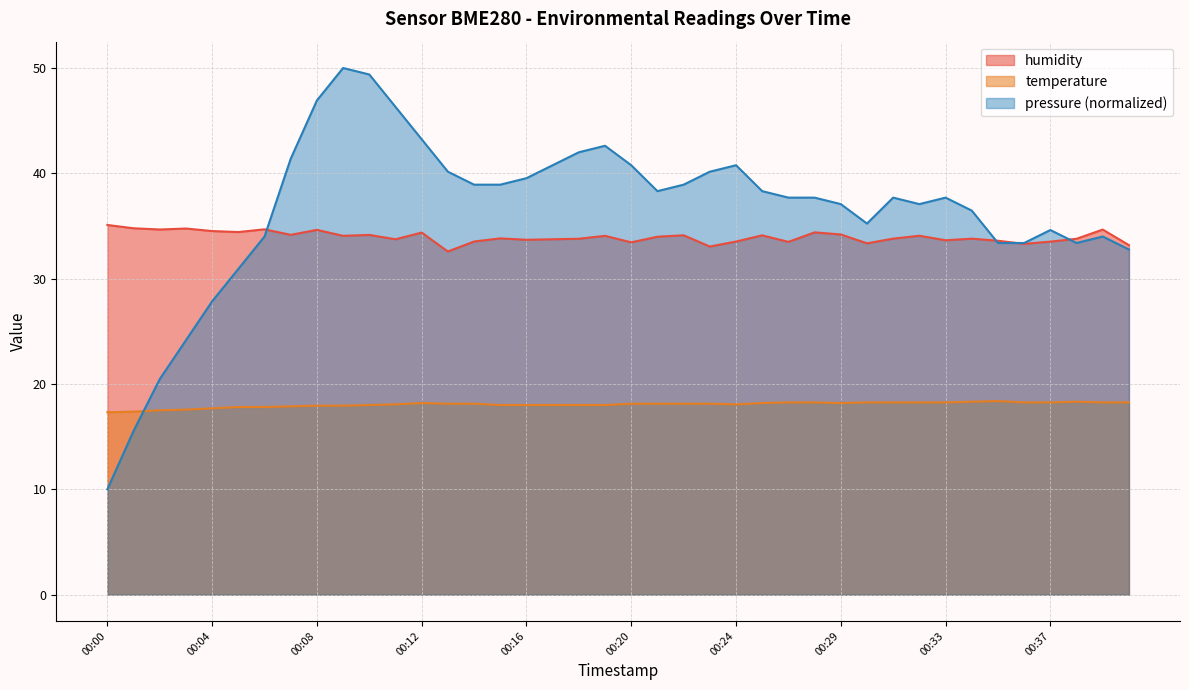

What is the value of the humidity point at the 35th from the left?

33.6